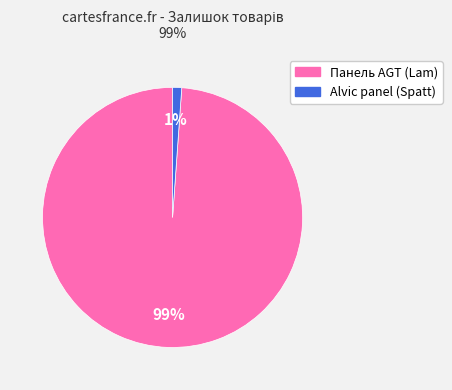

Is there a majority slice in this chart?

Yes